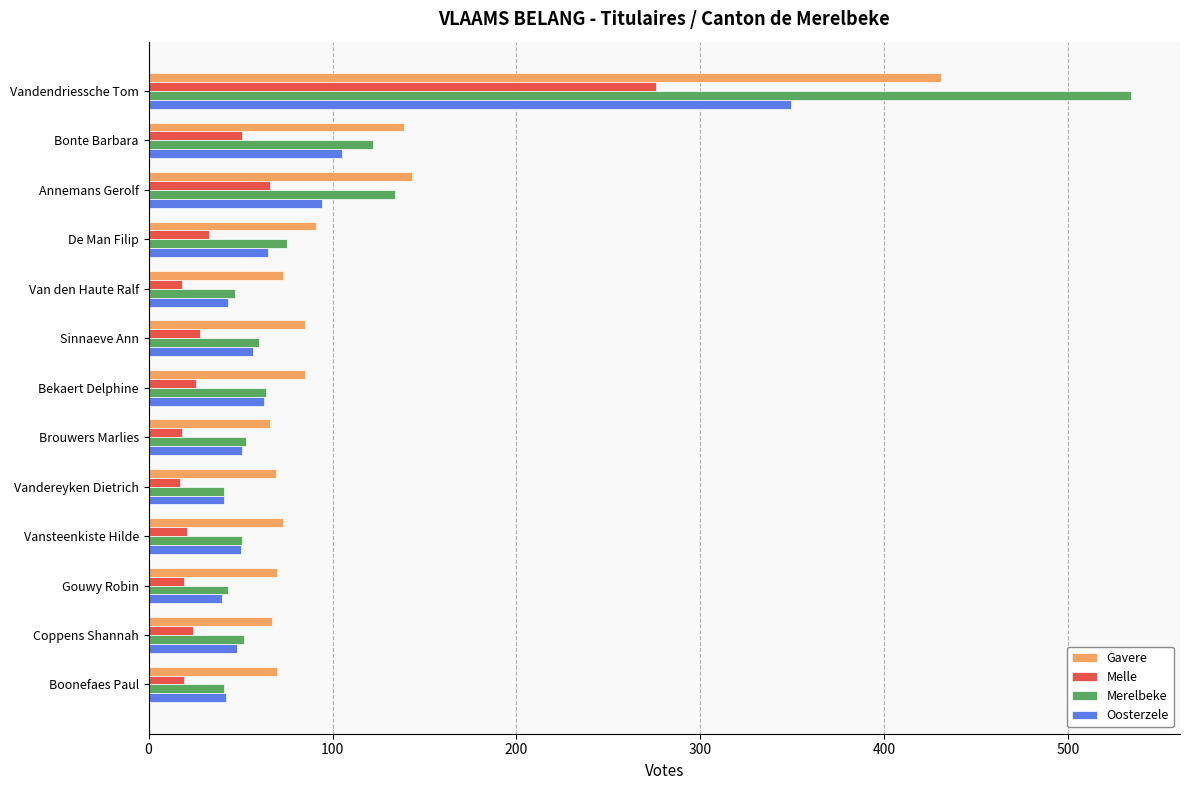

Is it true that Oosterzele equals 73 at Coppens Shannah?

False